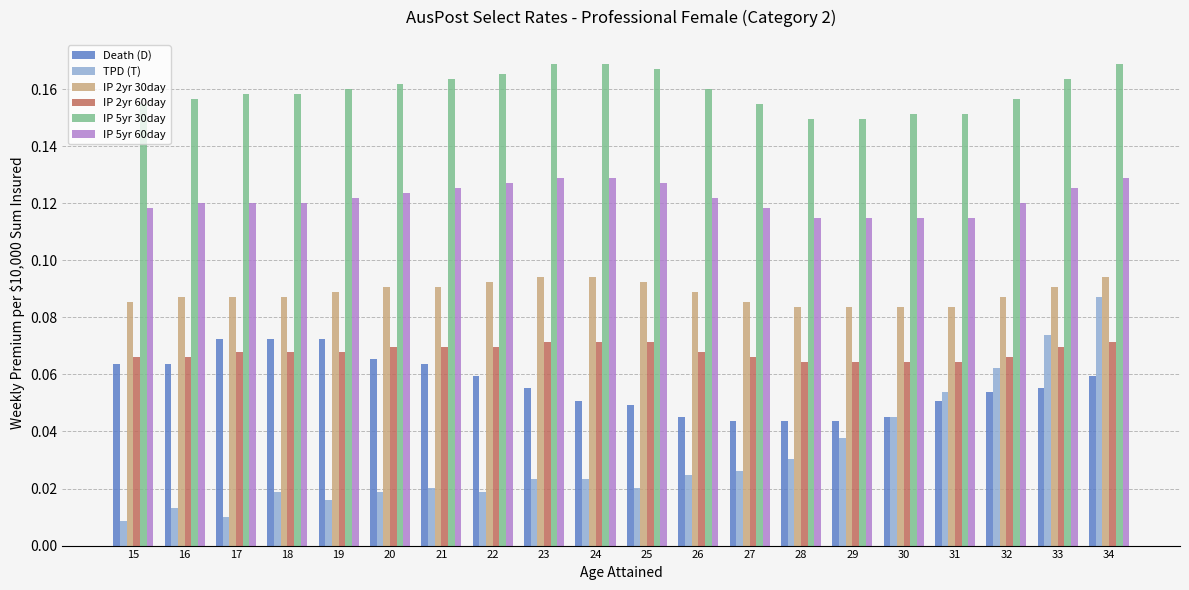

Which series has the largest total across all categories?

IP 5yr 30day